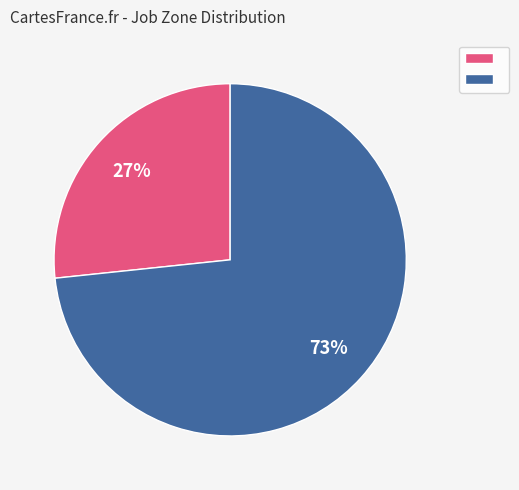

Is there a majority slice in this chart?

Yes